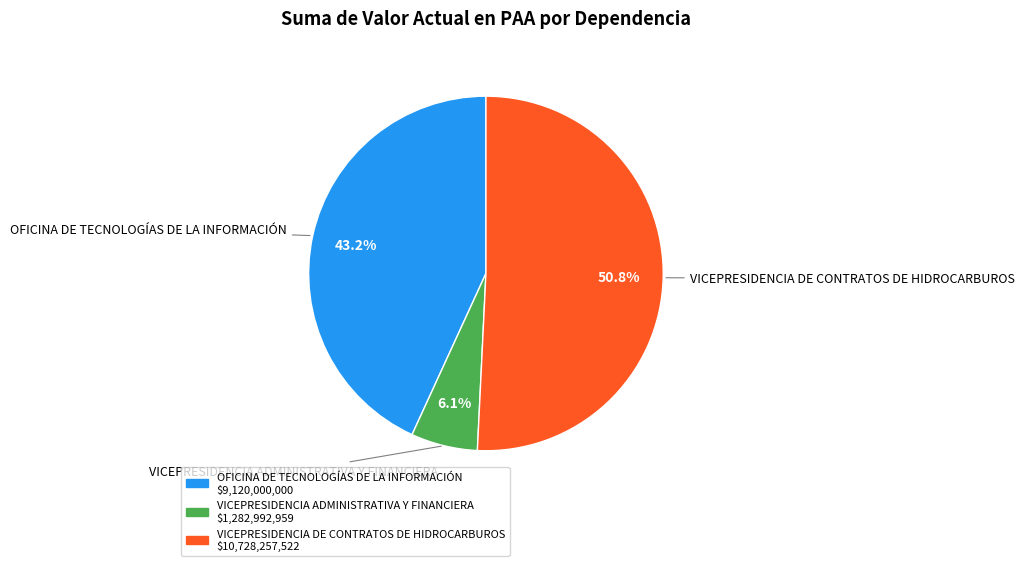

True or false: OFICINA DE TECNOLOGÍAS DE LA INFORMACIÓN accounts for 43% of the total.

True